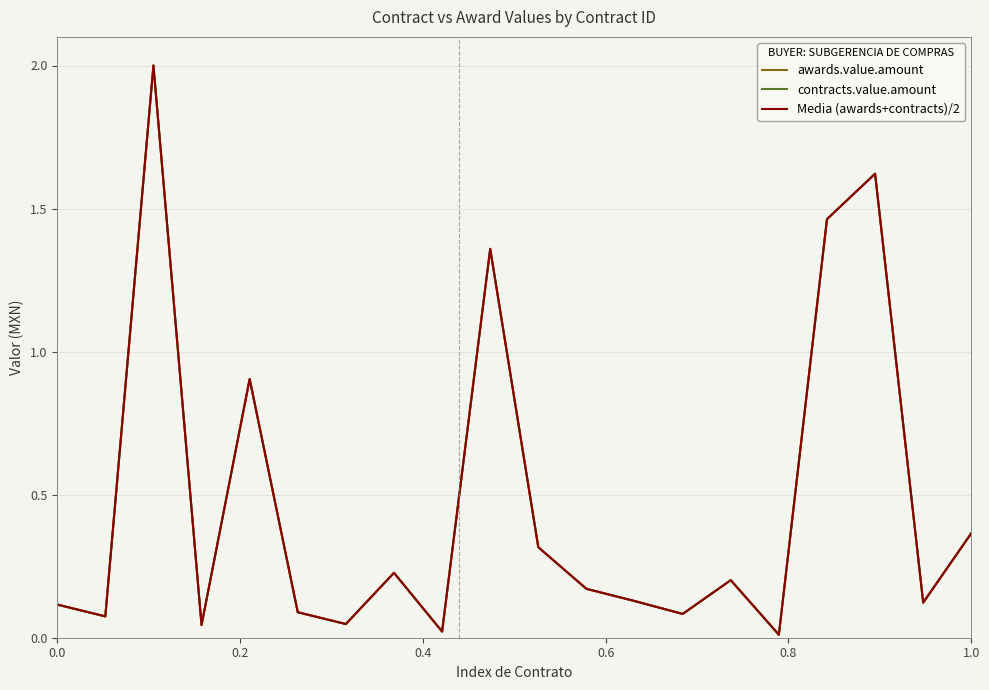

Does the chart have visible grid lines?

Yes